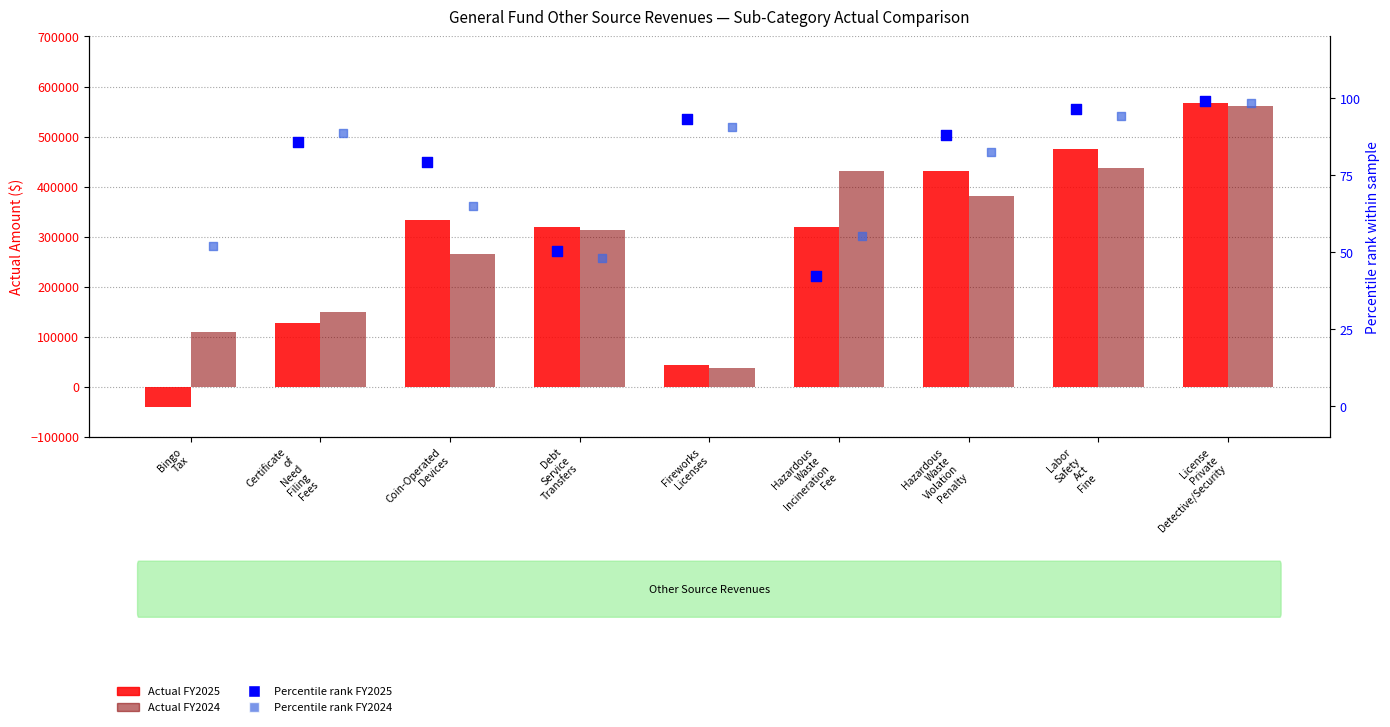

Which series reaches the maximum Y coordinate?

Actual FY2025